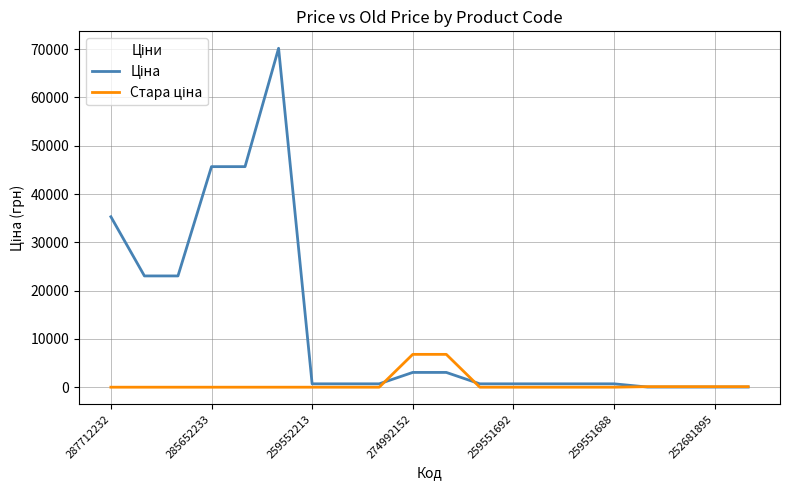

What is the maximum value shown in the chart?

70181.6